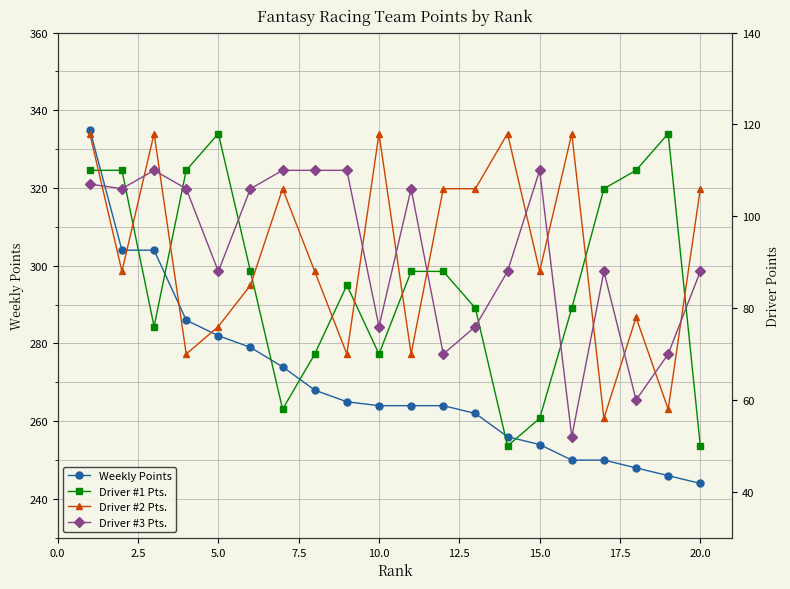

What is the lowest value of the Weekly Points series?

244